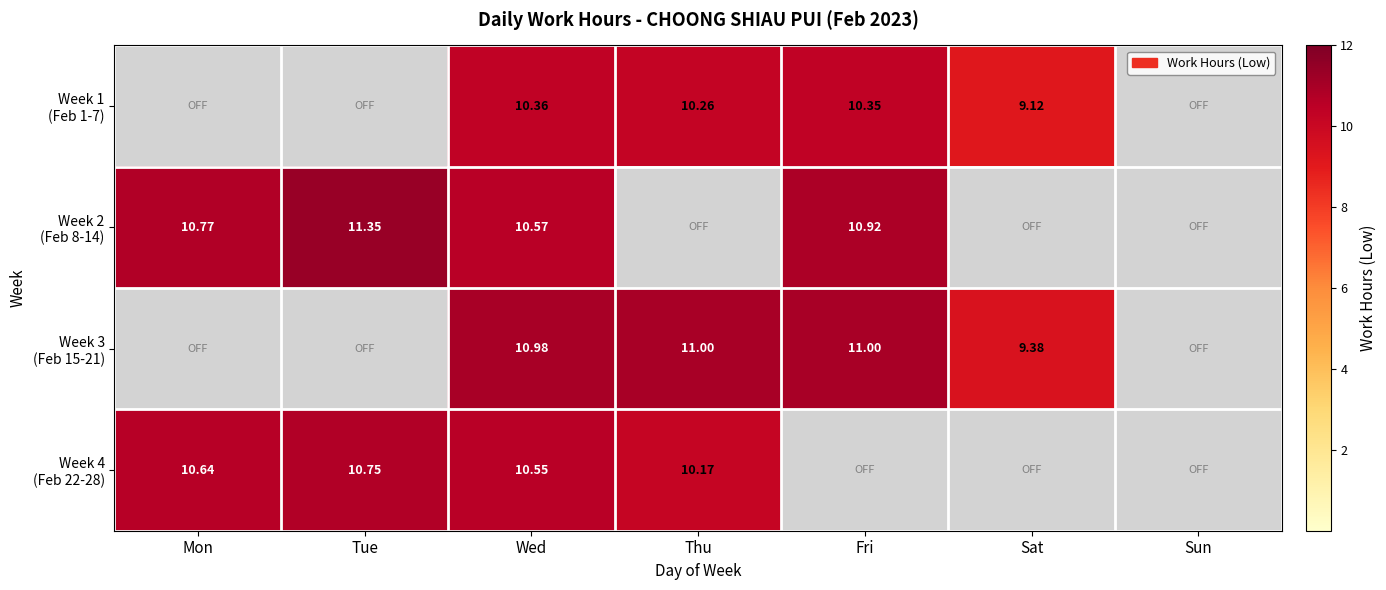

Count the number of data series in this chart.

4